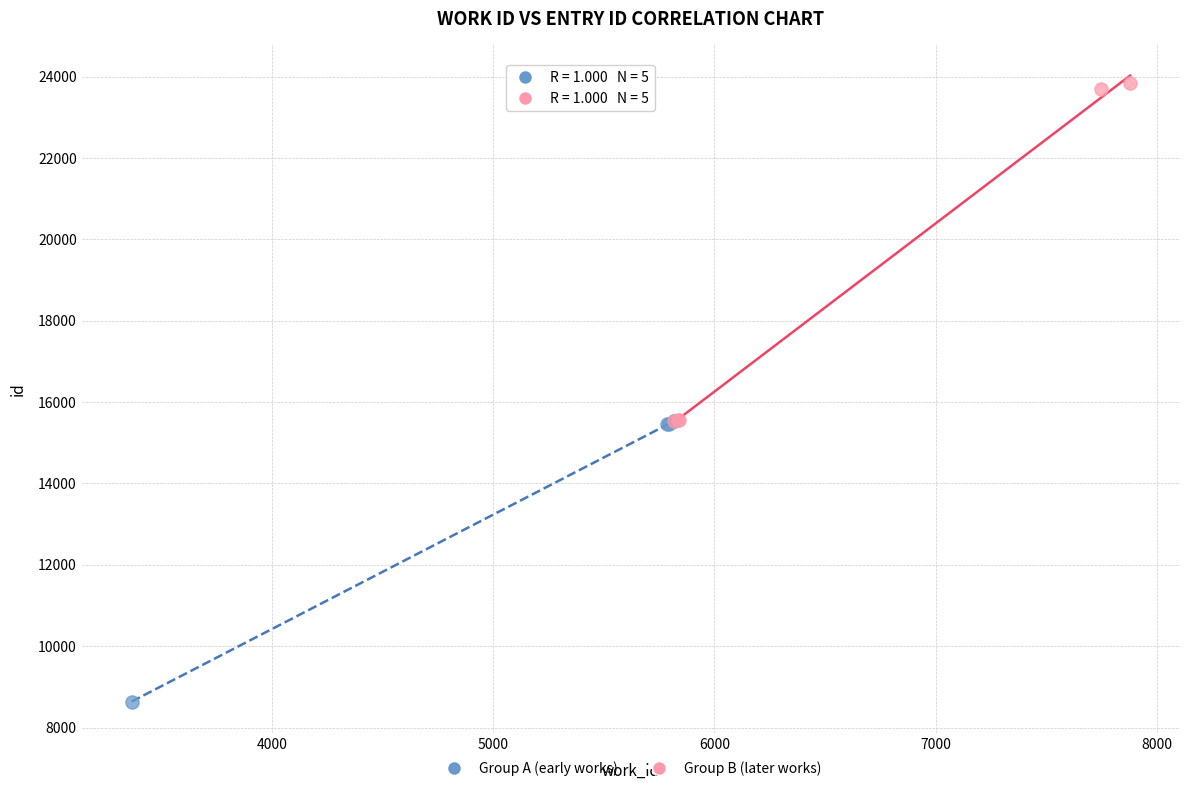

Which series has the largest Y range (max minus min)?

Group B (later works)